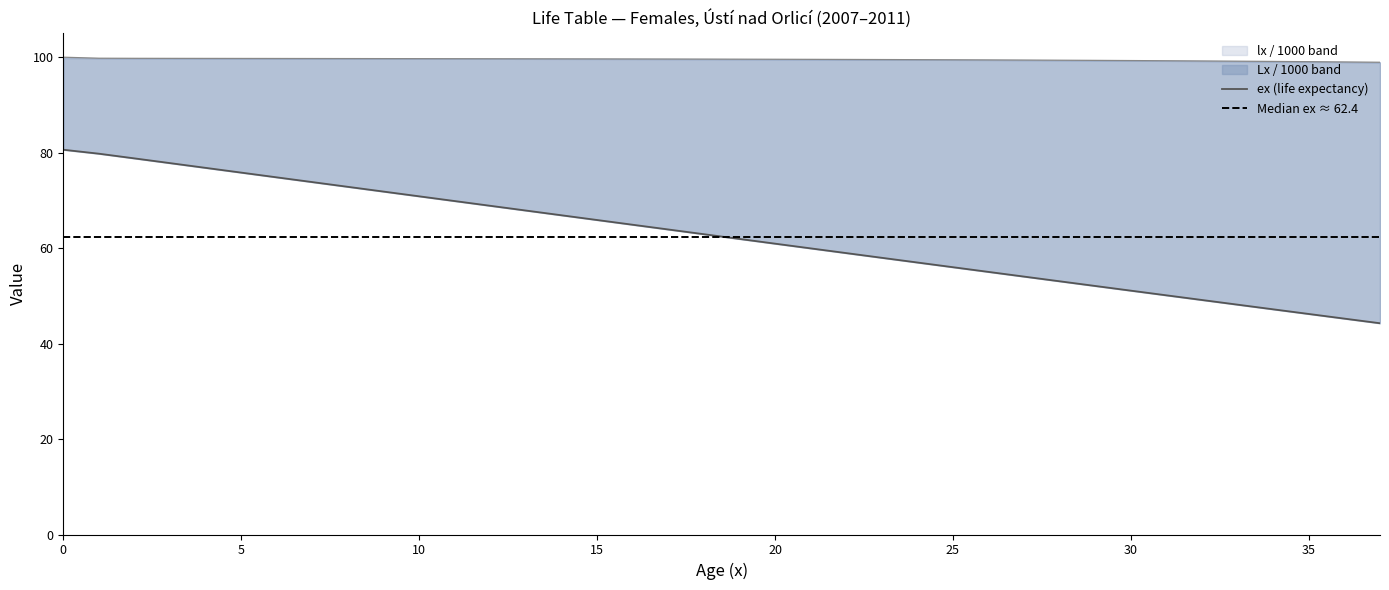

True or false: ex and lx cross at least once.

False